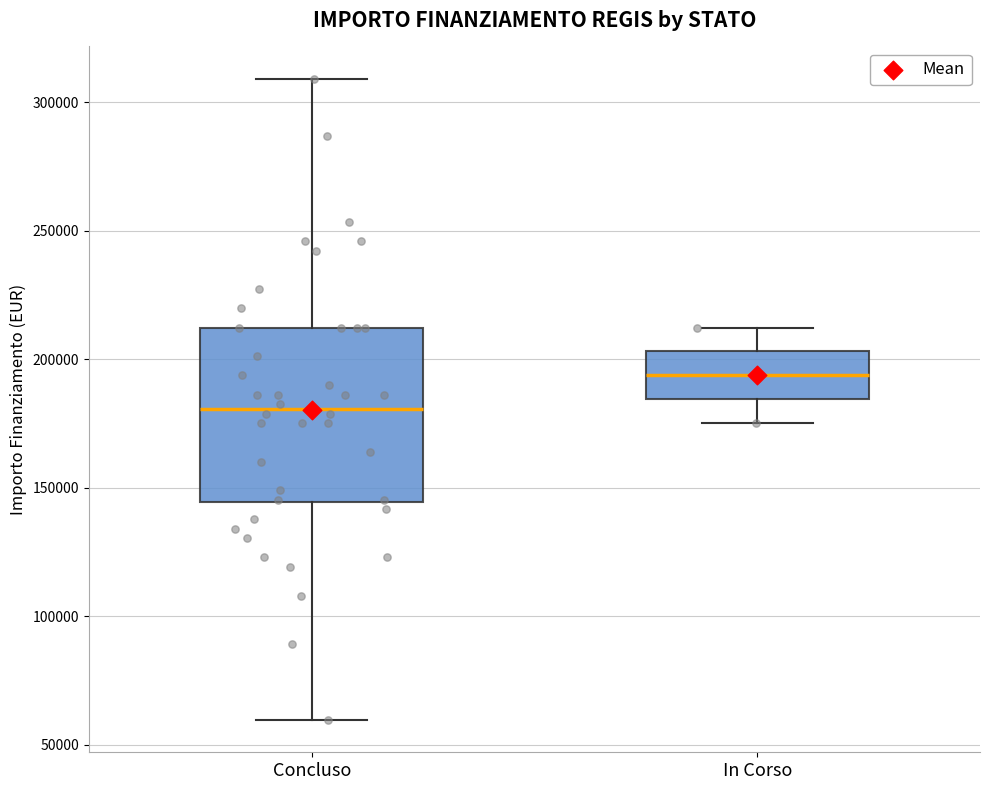

Where is the lower edge of the box for Concluso on the y-axis? The values are not printed on the chart, so give them approximately, as read against the axis.

145000